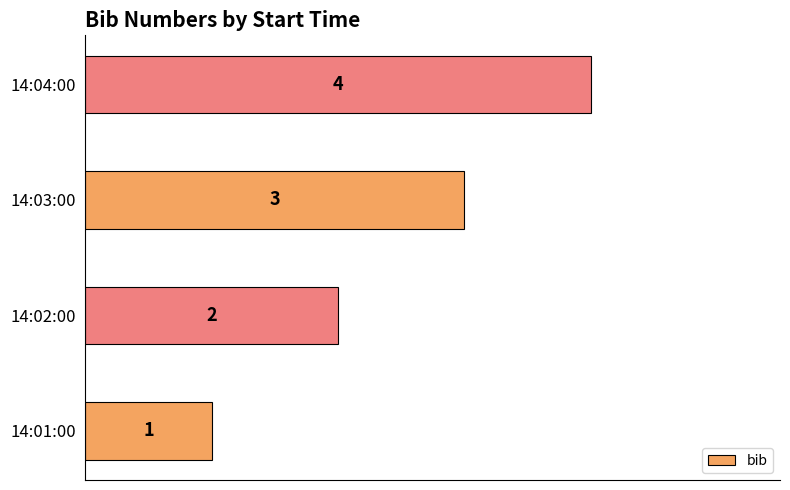

Which has a higher value, 14:04:00 or 14:01:00?

14:04:00